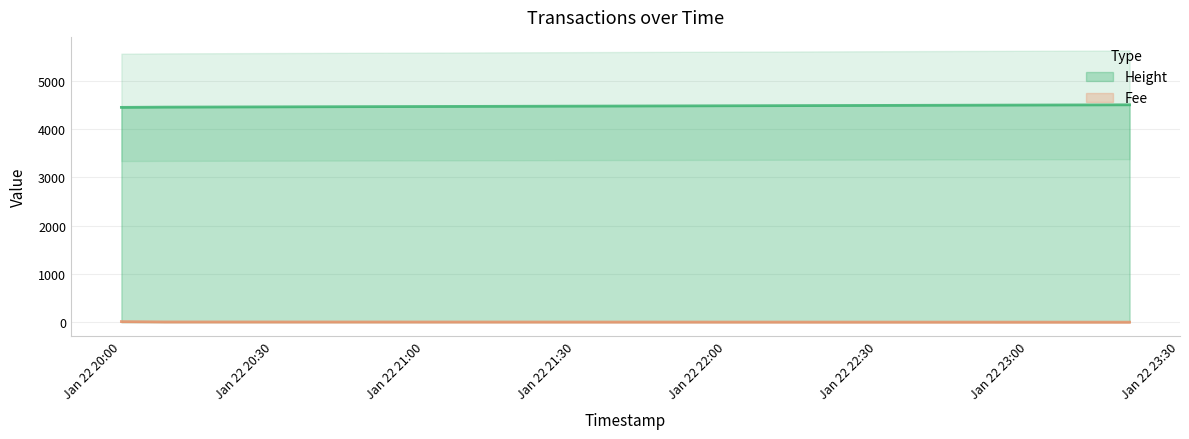

What is the average value of the Fee series?

5.6